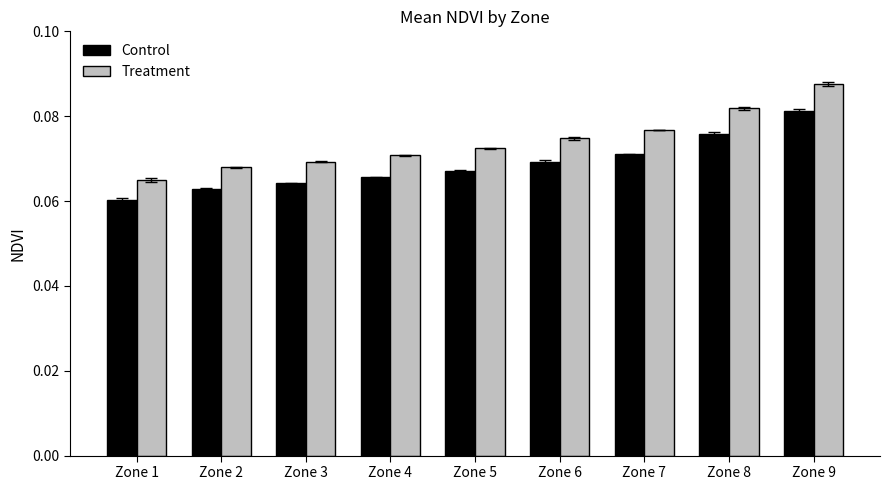

At which label is Treatment closest to 0?

Zone 1